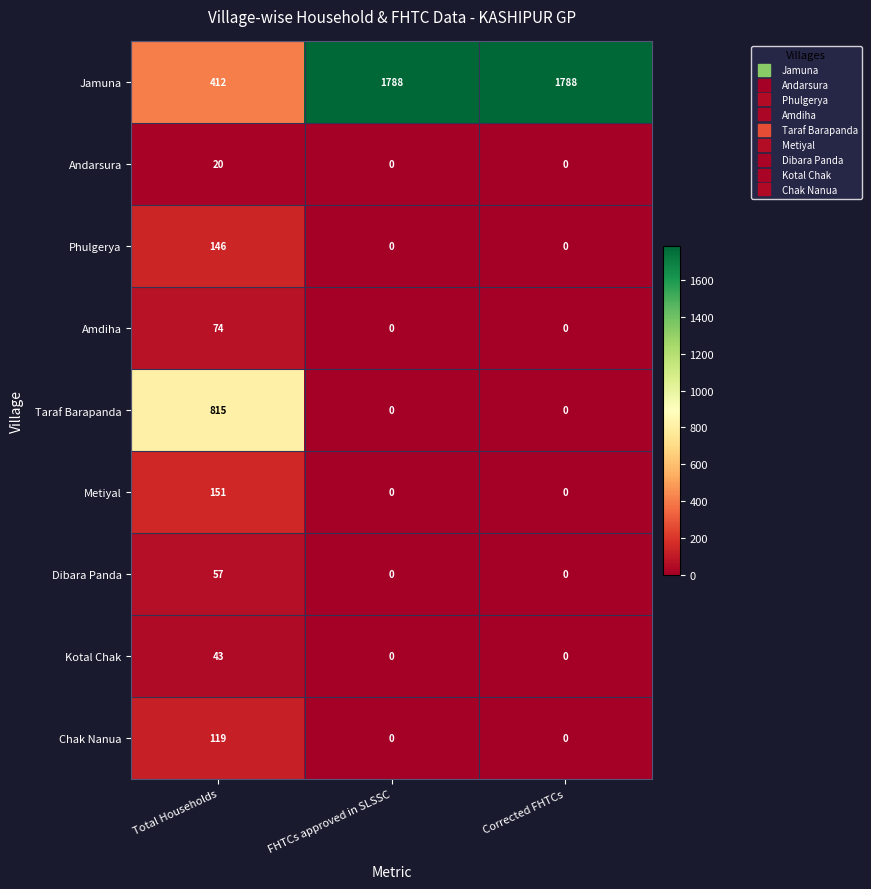

What is the difference between the maximum and minimum values in the Taraf Barapanda series?

815